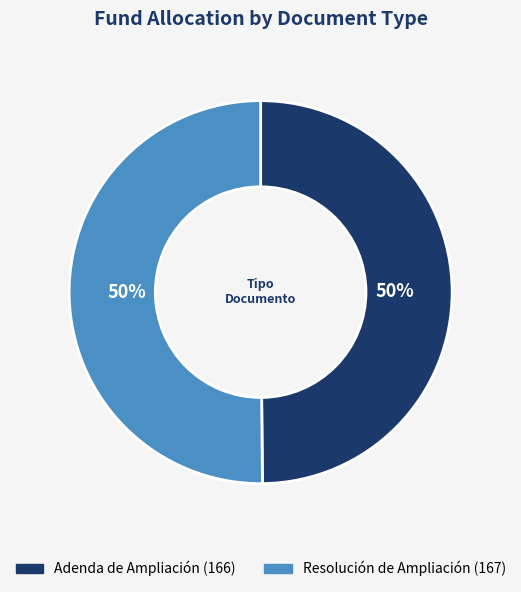

Is it true that Resolución de Ampliación is 45% of the pie?

False